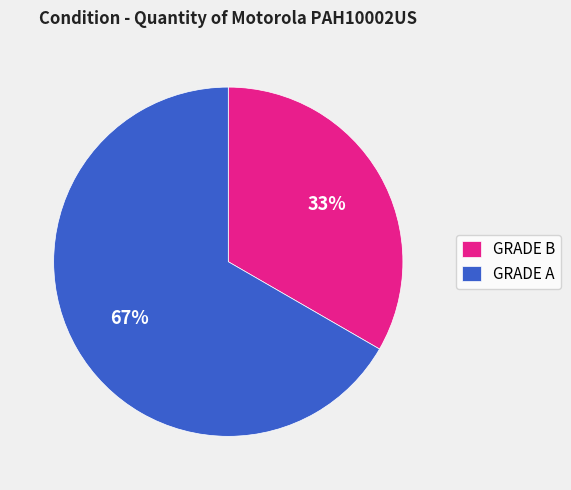

Which category accounts for the majority?

GRADE A